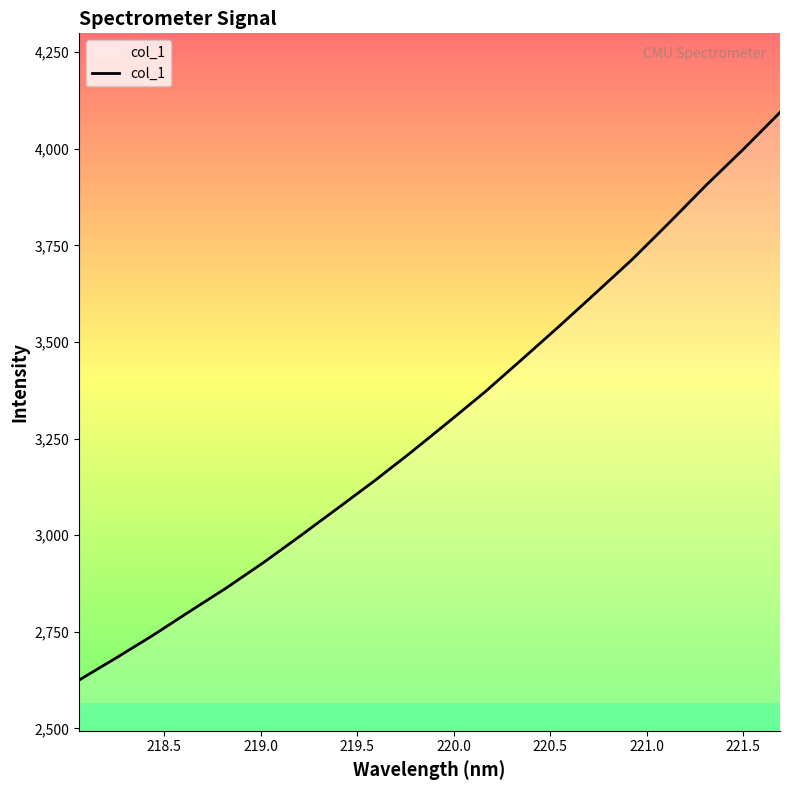

What is the difference between the maximum and minimum values?

1469.2